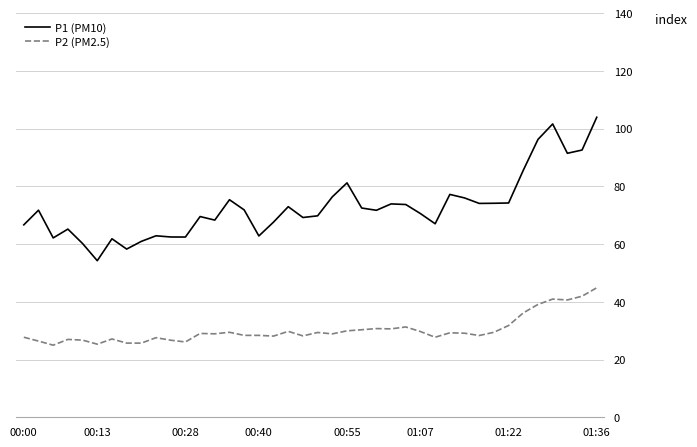

How many lines are shown in the chart?

2